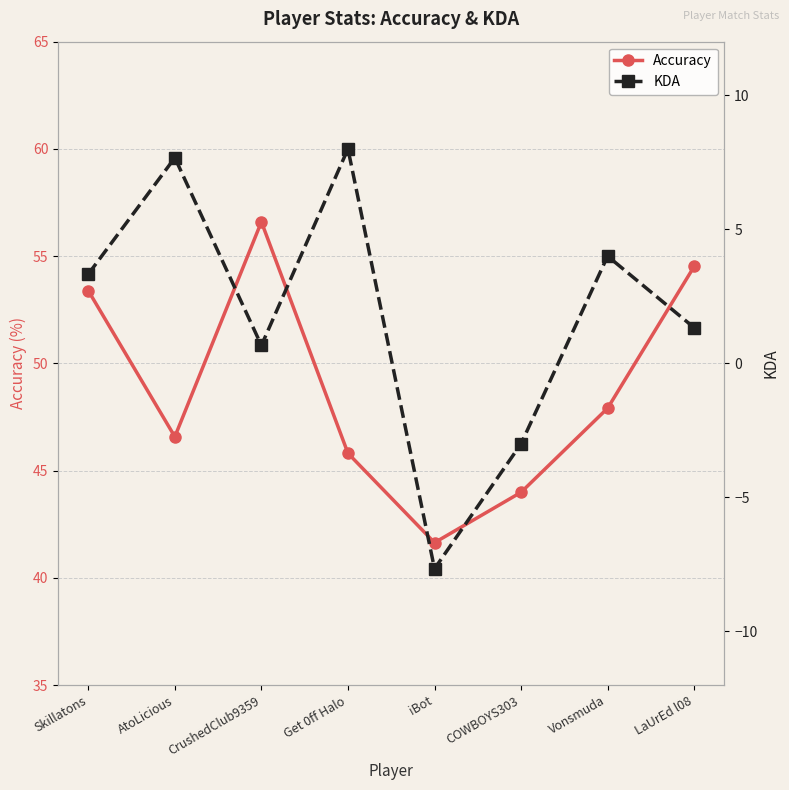

What is the label of the 3rd point from the right?

COWBOYS303